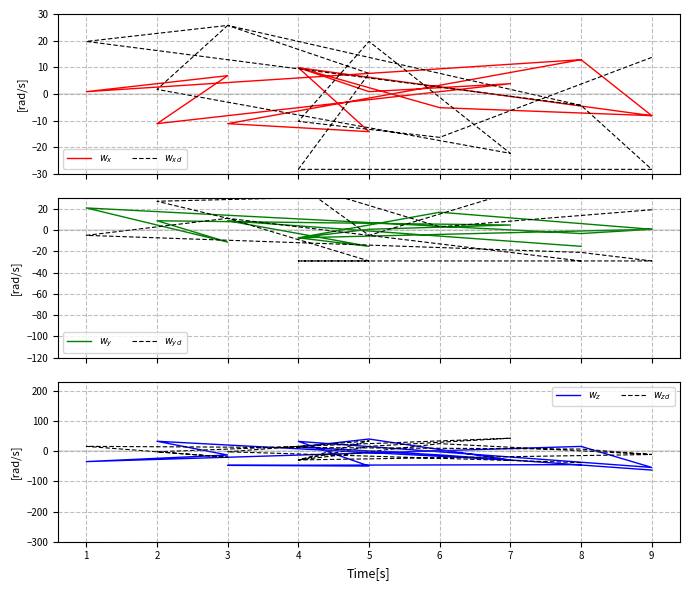

Which series has the largest total across all categories?

$w_{yd}$